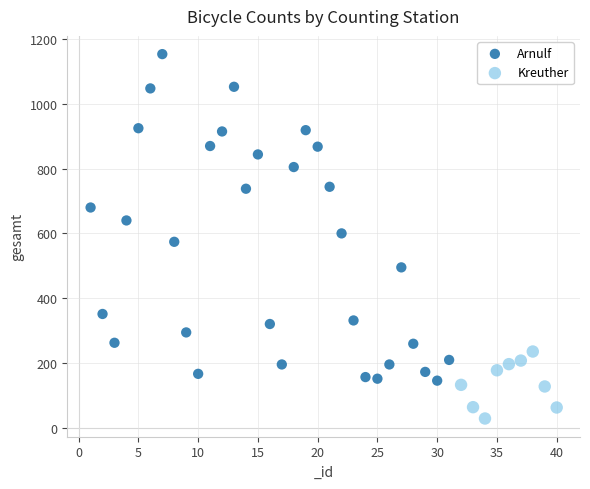

Which series reaches the minimum Y coordinate?

Kreuther